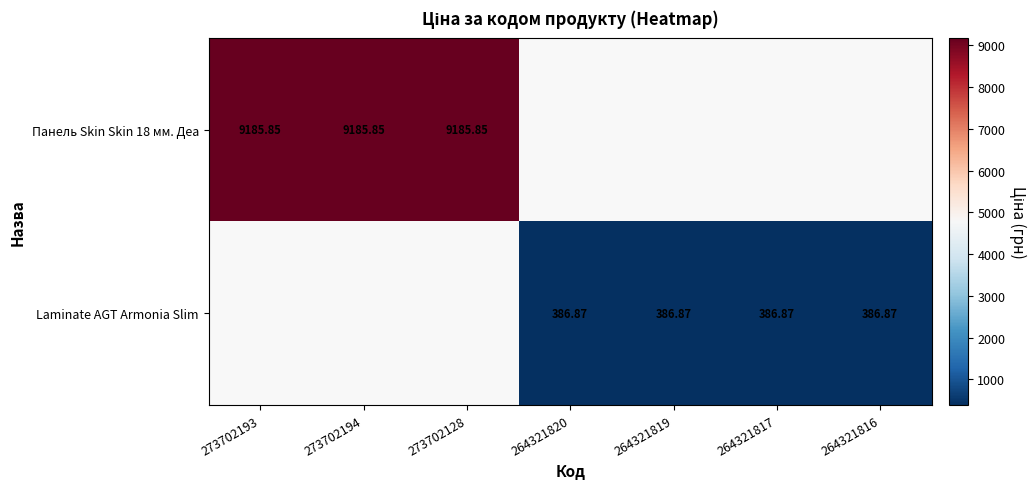

How many positive values does the Laminate AGT Armonia Slim series have?

4